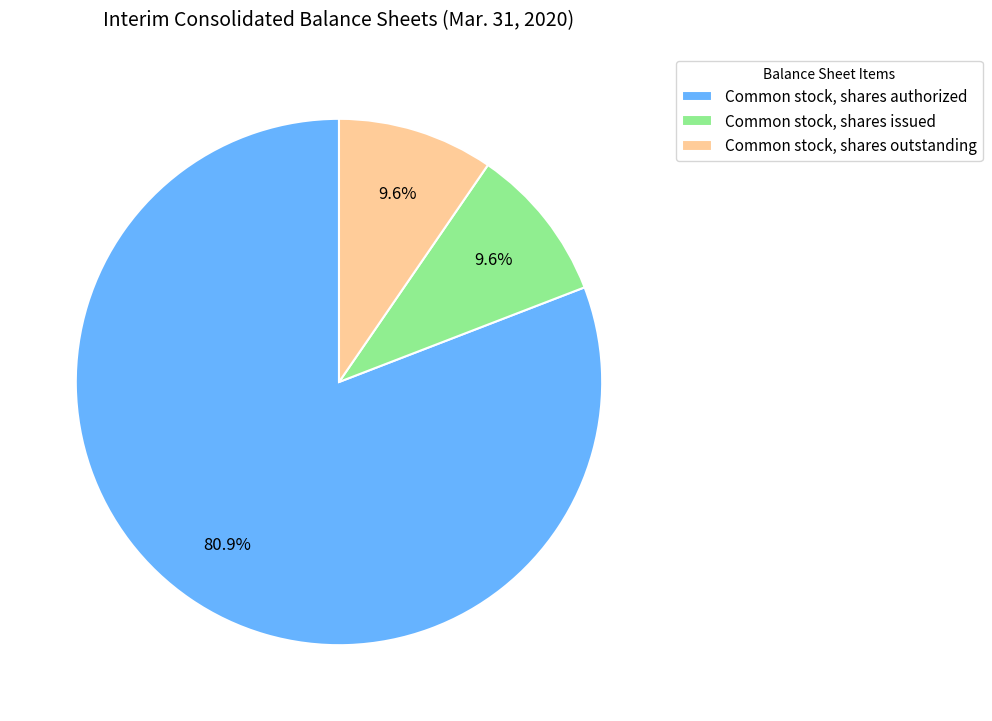

To the nearest percent, what is the difference between the Common stock, shares outstanding and Common stock, shares authorized slice percentages?

71%